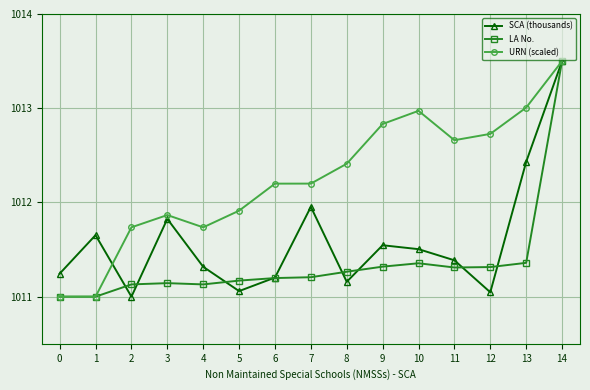

Where is the first local maximum for URN (scaled)?

3